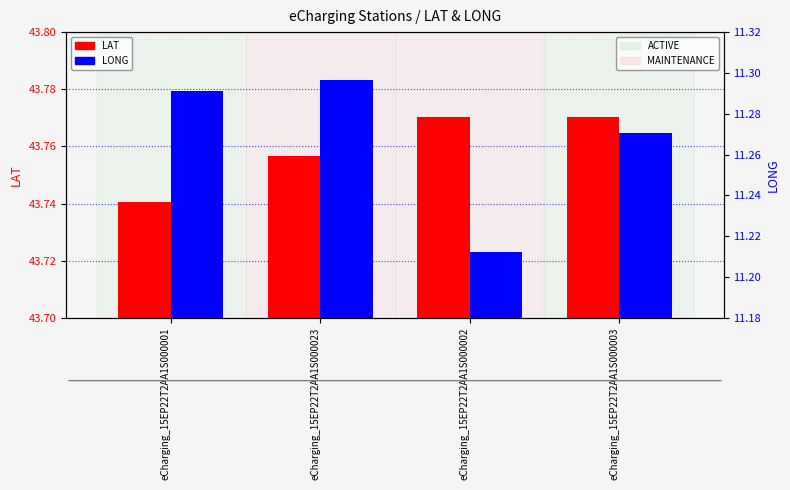

At how many categories does at least one series exceed 22?

4